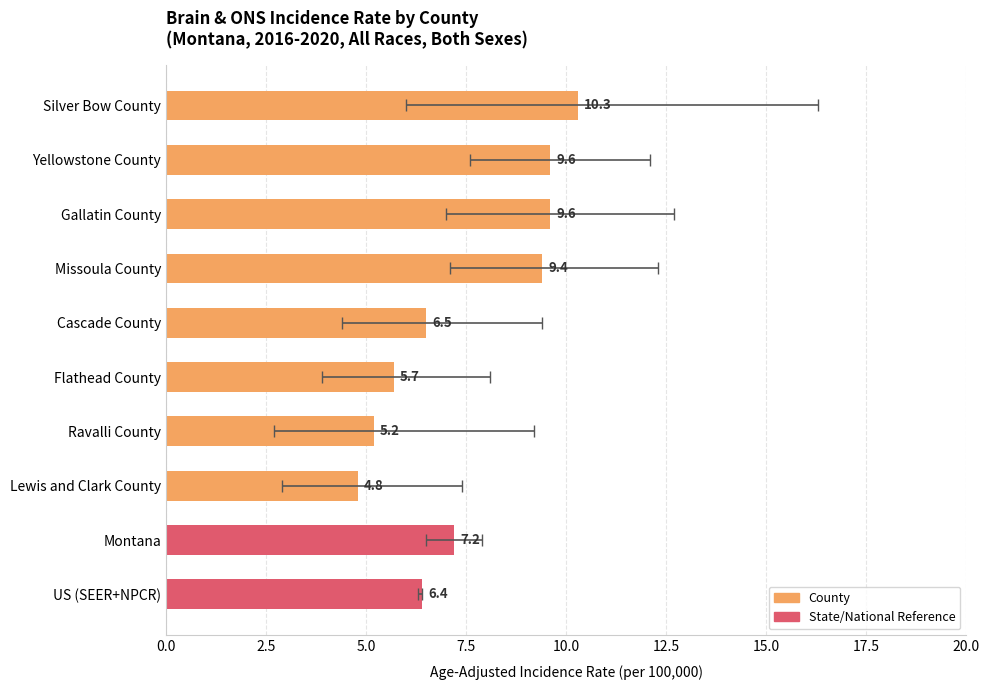

How many data points are above 7?

5